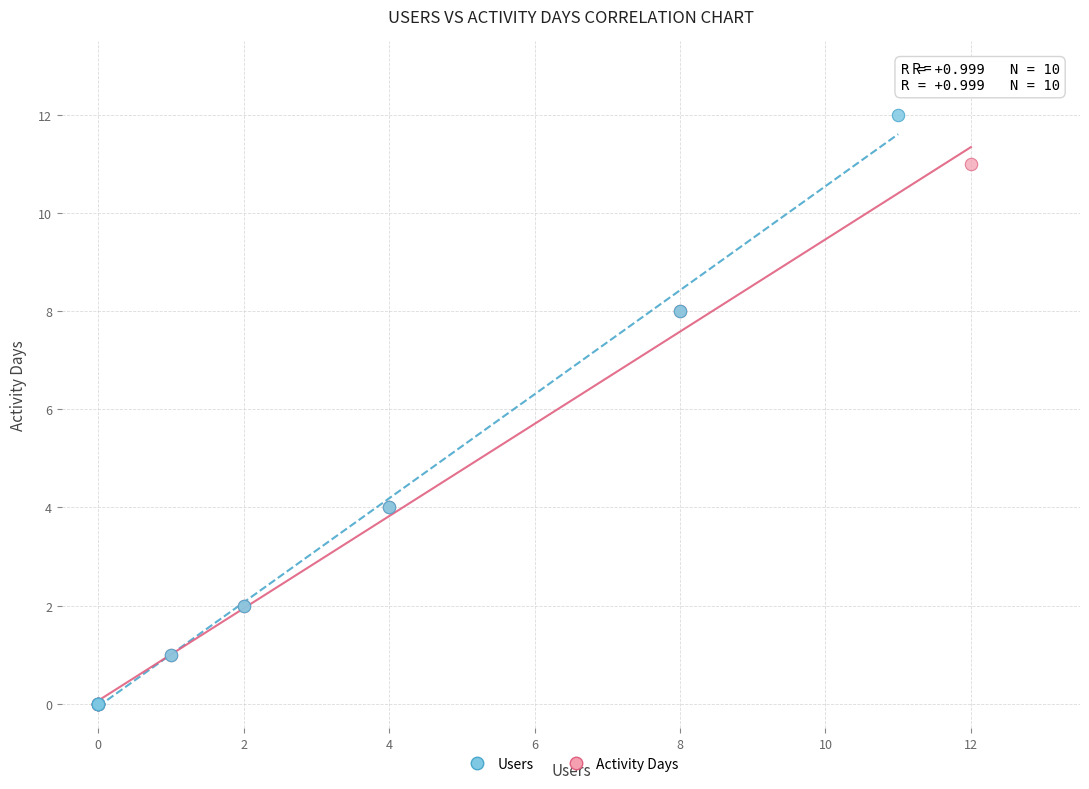

Which series contains the highest Y value?

Users